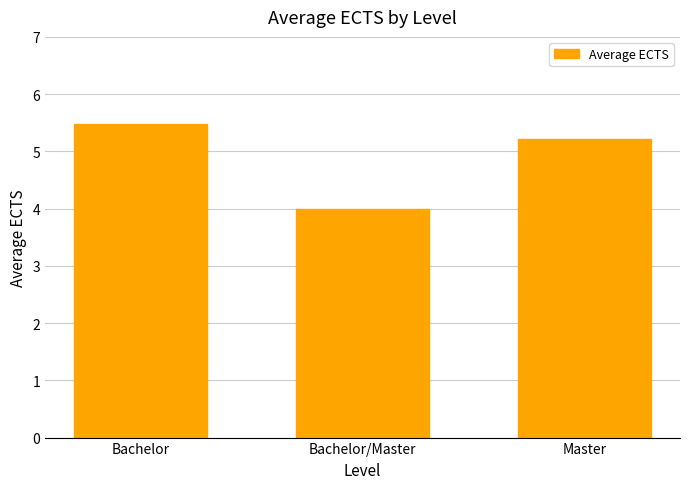

List the labels in order of value, smallest first.

Bachelor/Master, Master, Bachelor